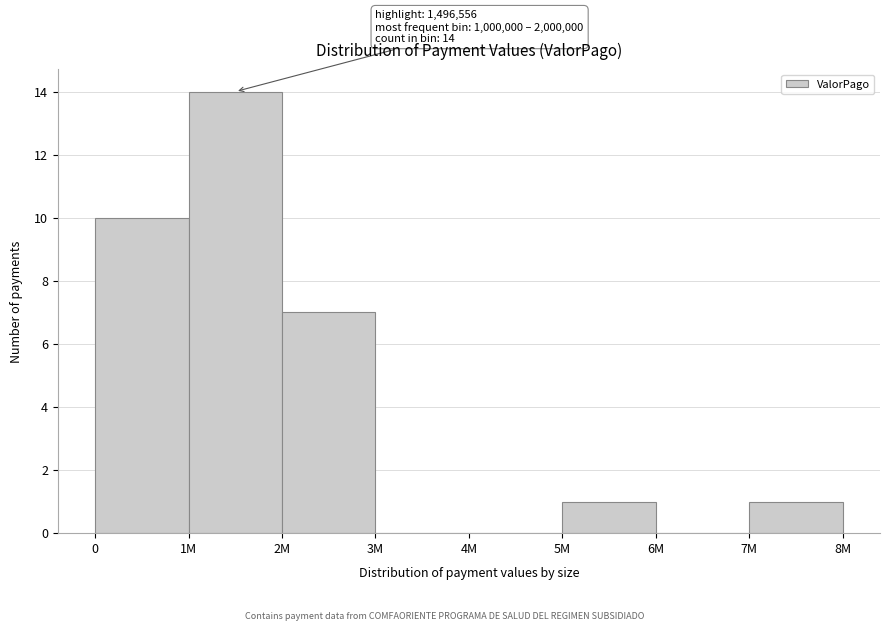

Reading left to right, list all the values displayed in this chart.

0=10	1M=14	2M=7	3M=0	4M=0	5M=1	6M=0	7M=1